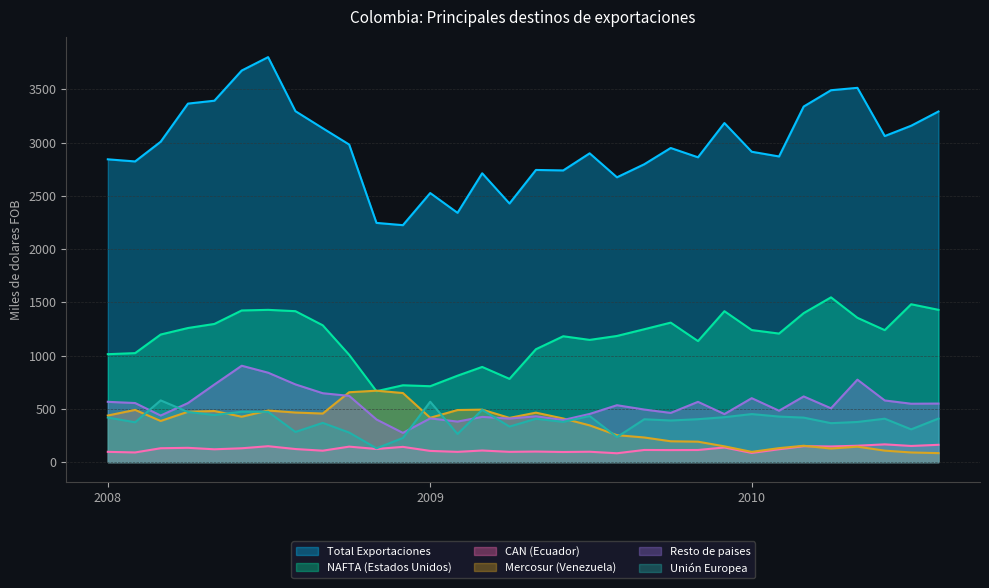

Which series has the widest spread of values?

Total Exportaciones